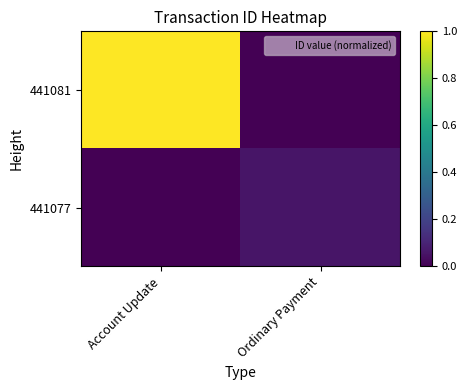

Rank the series at Ordinary Payment from highest to lowest value.

441077, 441081